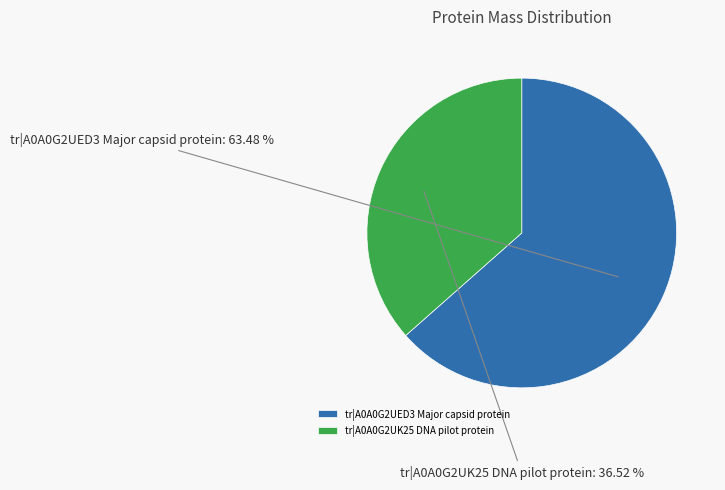

What percentage is the tr|A0A0G2UED3 Major capsid protein slice, to the nearest percent?

63%